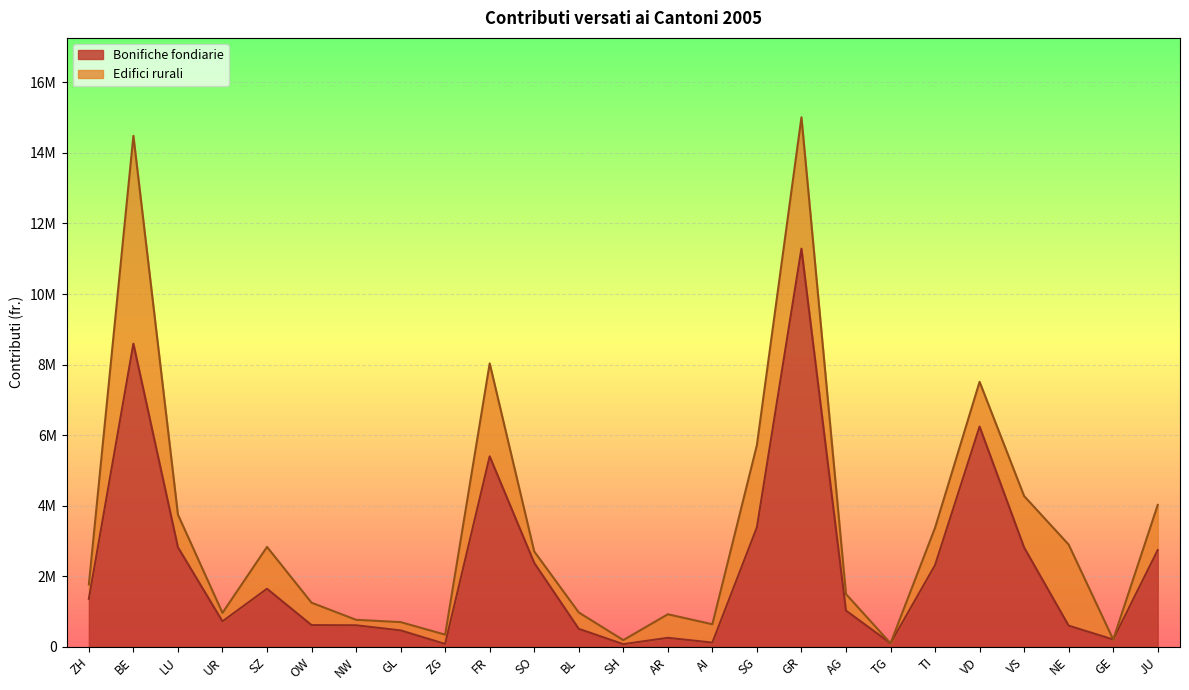

How many values are below 1026000?

12